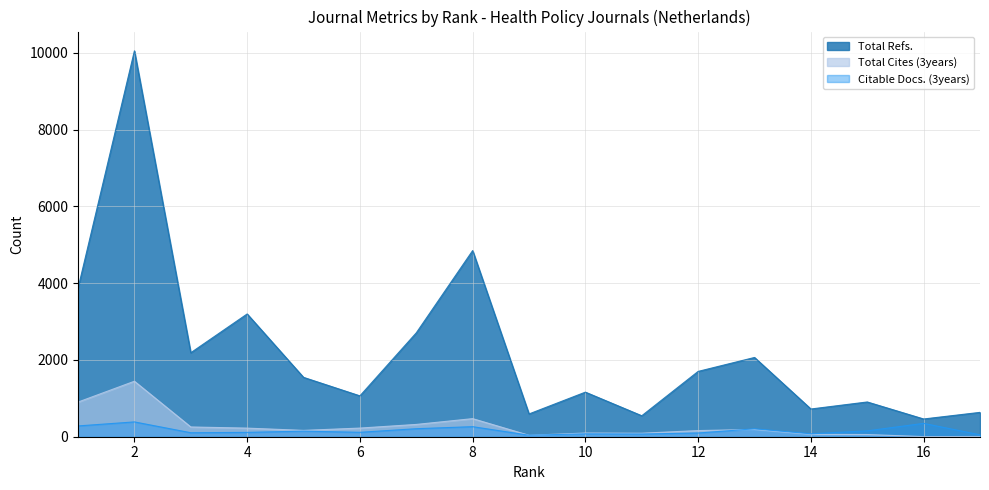

What is the difference between the maximum and second lowest values in the Total Refs. series?

9503